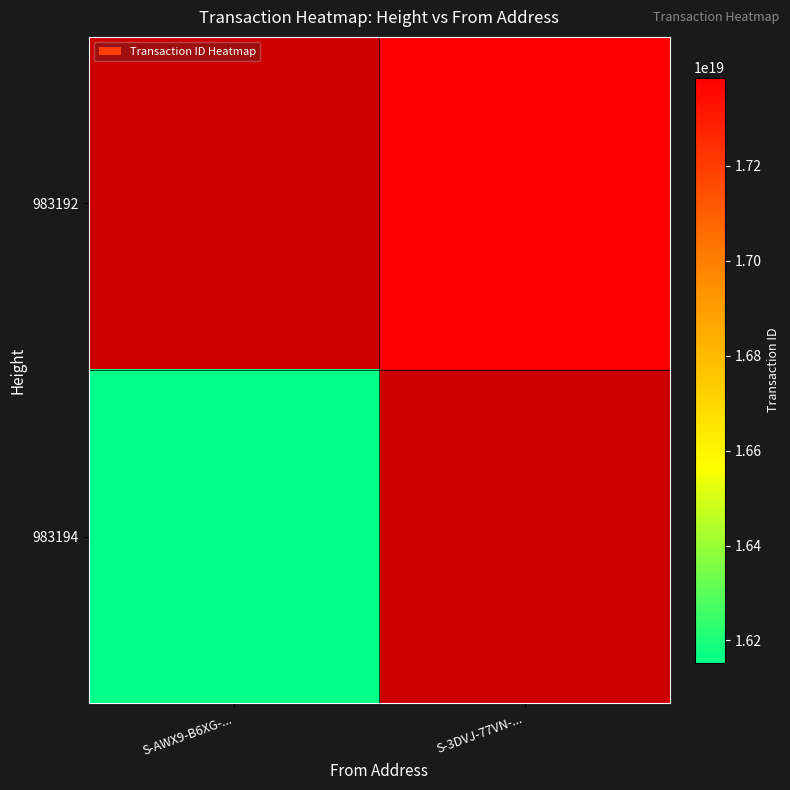

Rank the categories by 983192 value from highest to lowest.

S-AWX9-B6XG-..., S-3DVJ-77VN-...